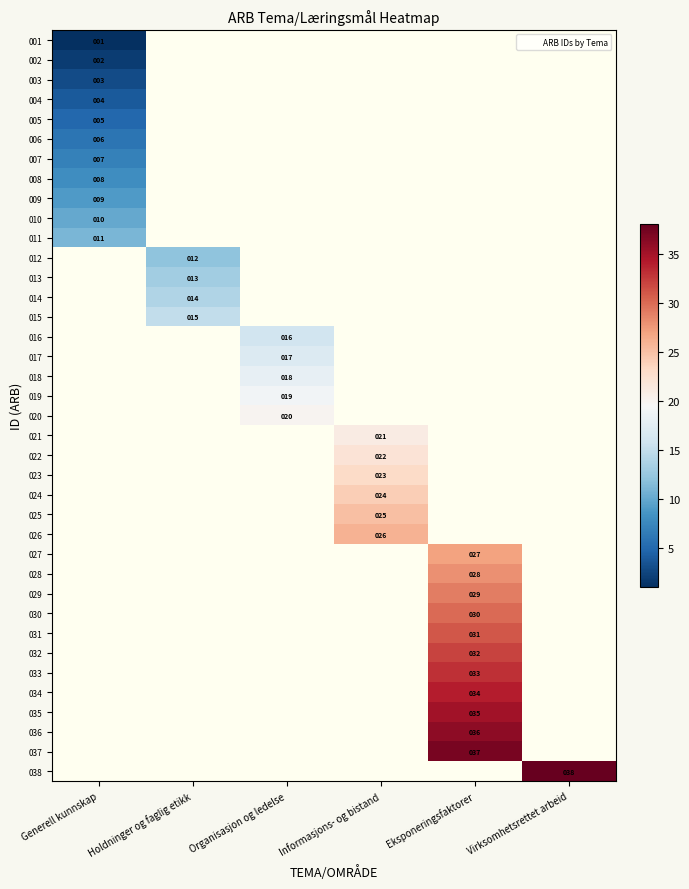

How many series are shown in this chart?

38